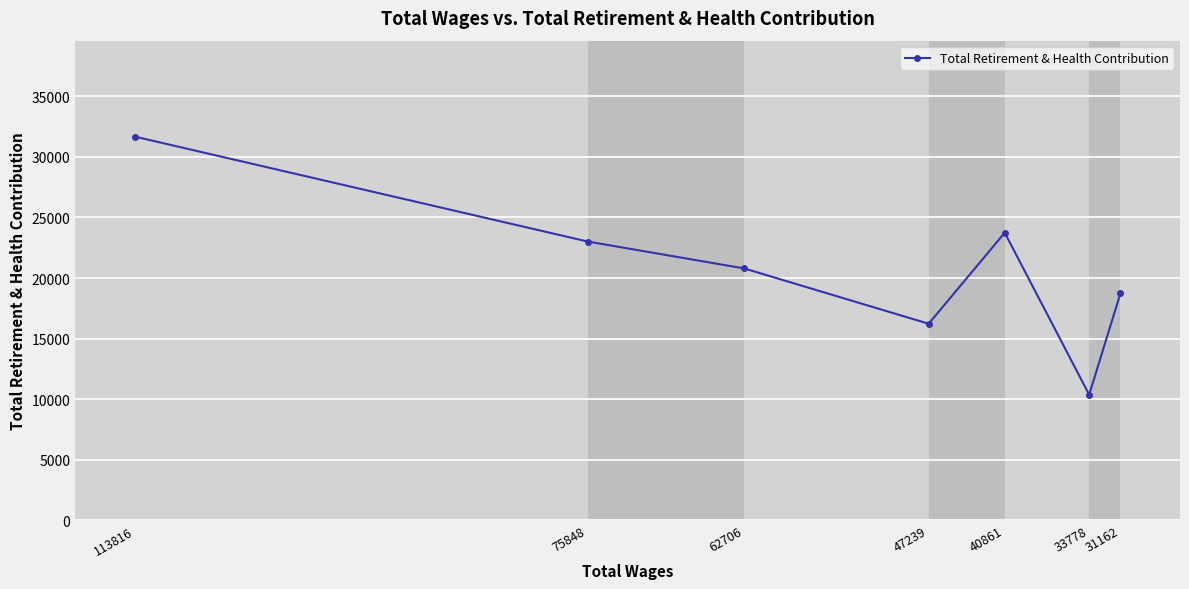

What is the change in value from 75848 to 31162?

-4290